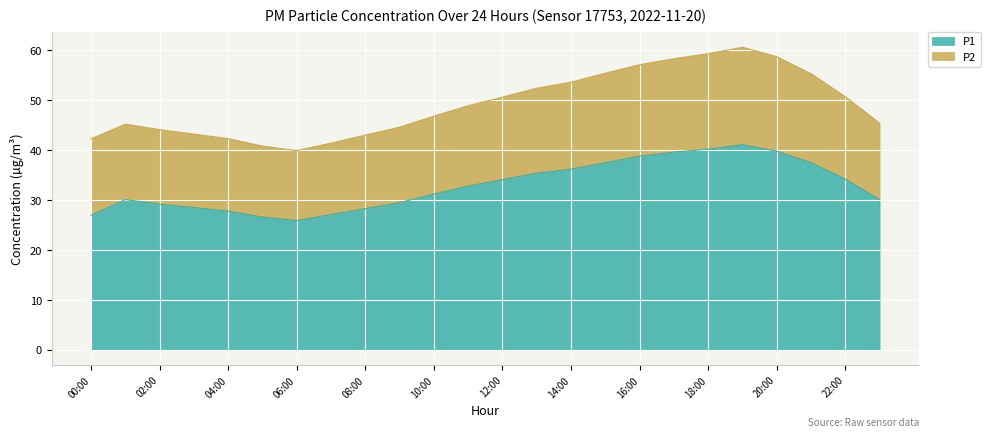

Is it true that P1 equals 34.2 at 22:00?

True